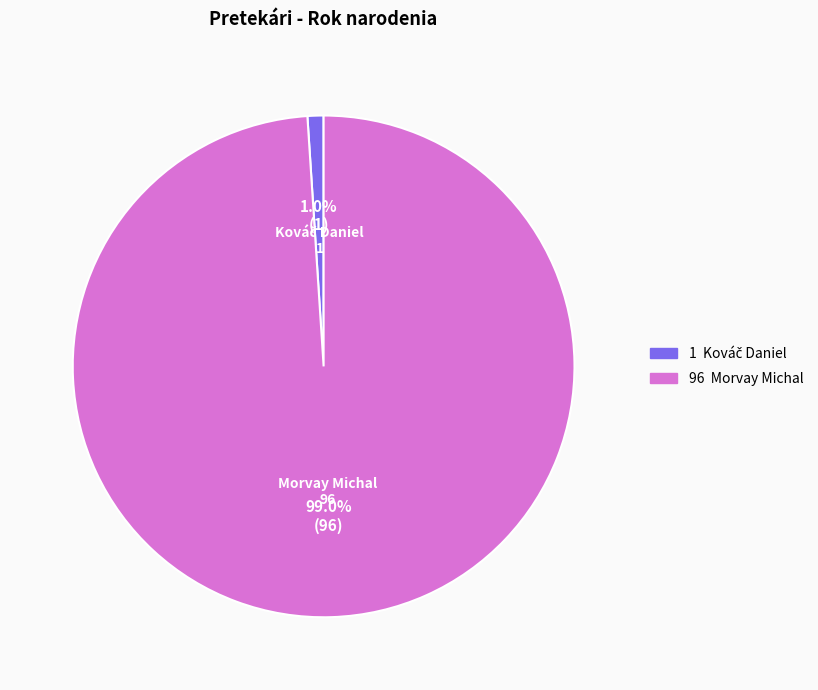

Is there any slice that represents more than half of the pie?

Yes